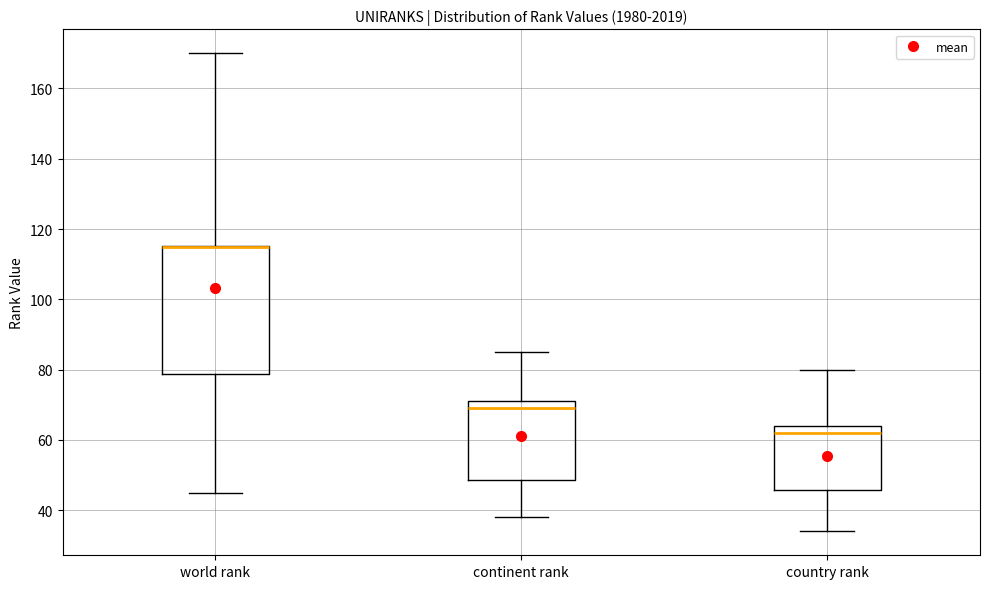

Where is the lower edge of the box for continent rank on the y-axis? The values are not printed on the chart, so give them approximately, as read against the axis.

48